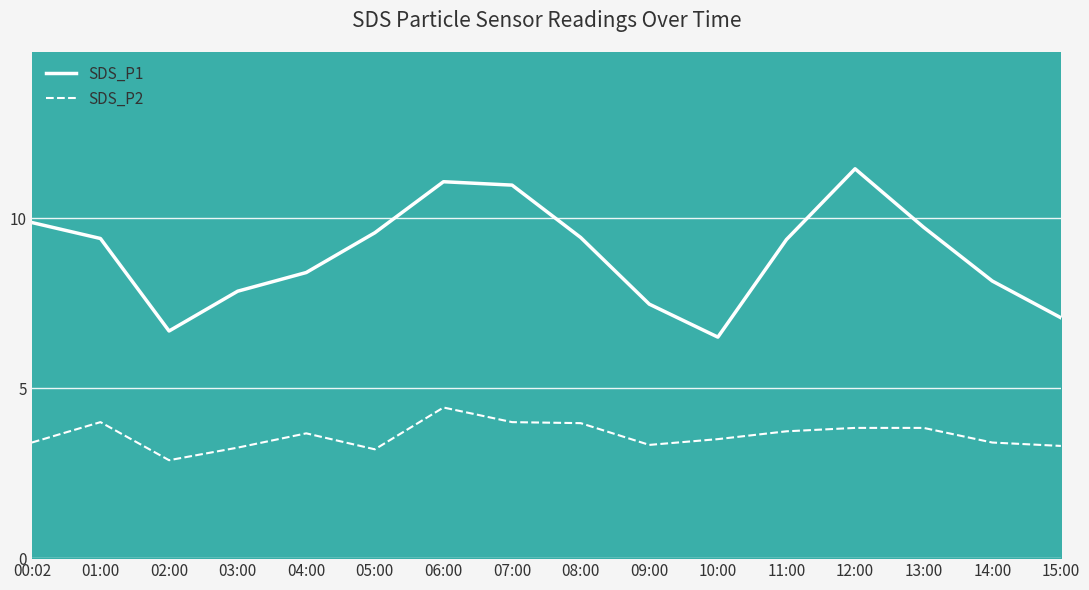

Rank the series at 14:00 from highest to lowest value.

SDS_P1 line, SDS_P2 line